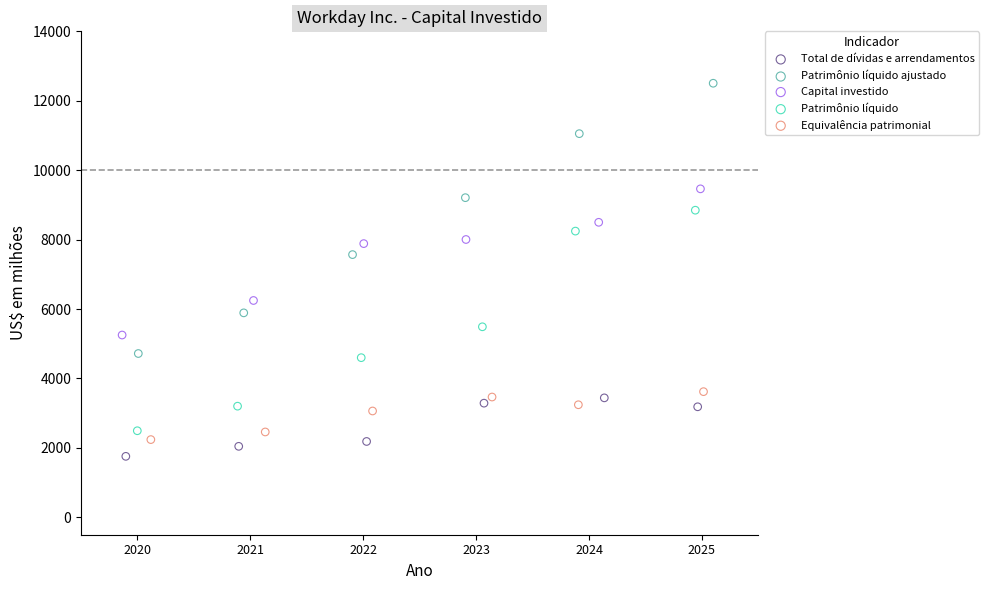

Which series contains the highest Y value?

Patrimônio líquido ajustado